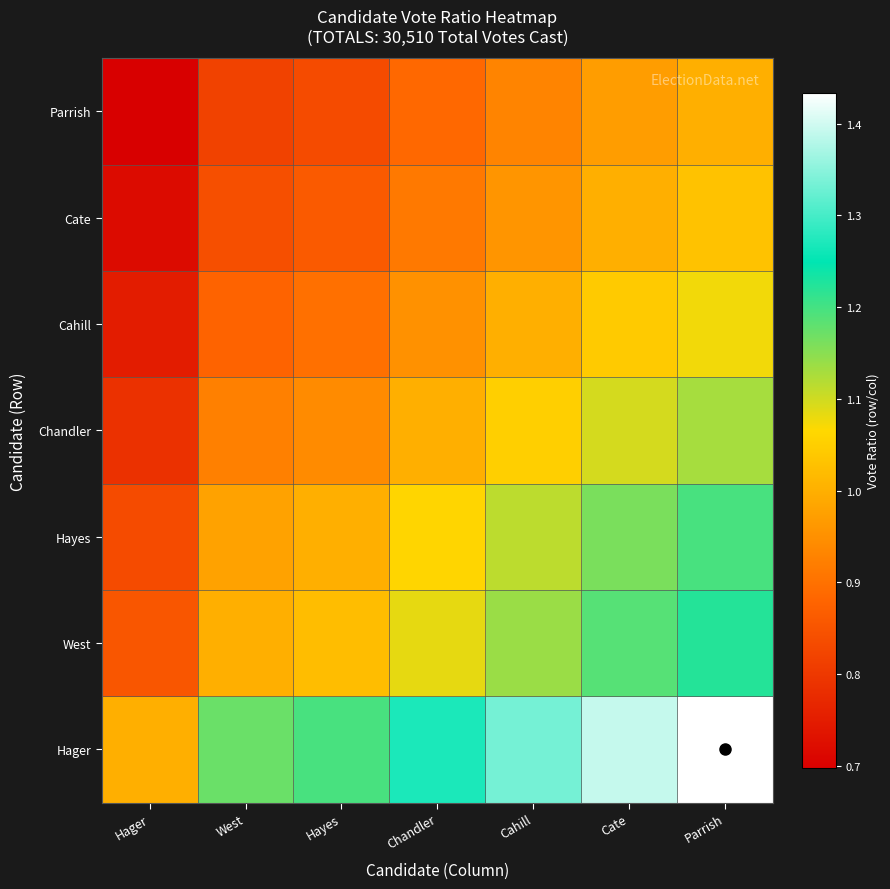

What is the spread (max minus min) of values at Parrish?

0.4